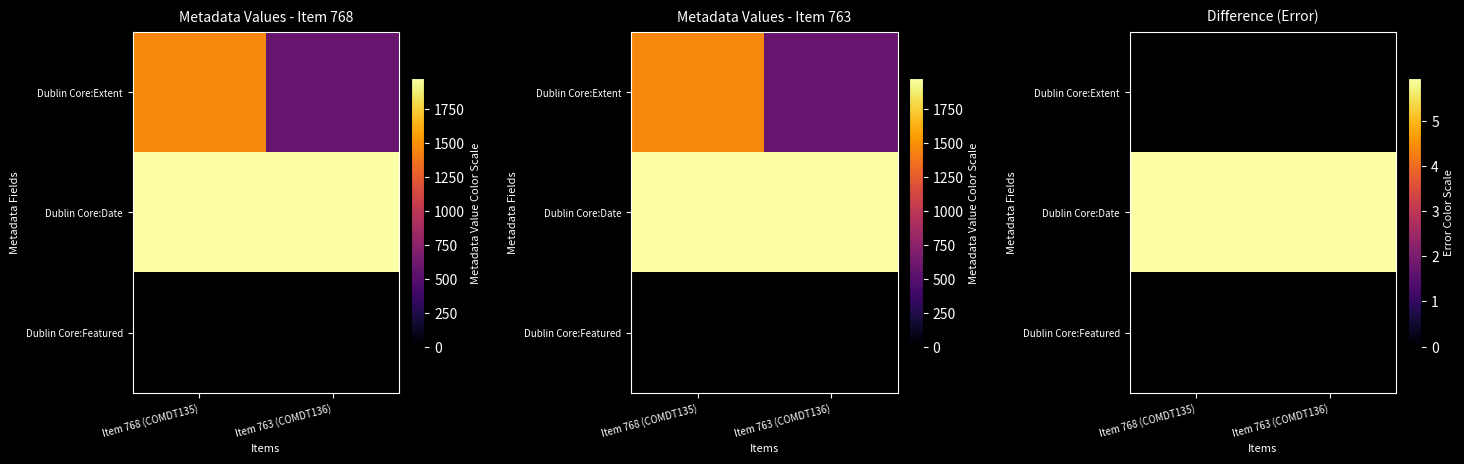

Between Item 768 (COMDT135) and Item 763 (COMDT136), which is larger?

Item 768 (COMDT135)